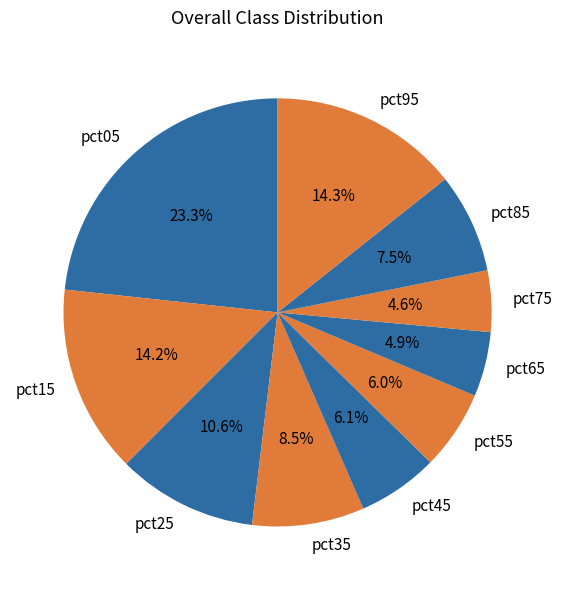

How many slices are in this pie chart?

10